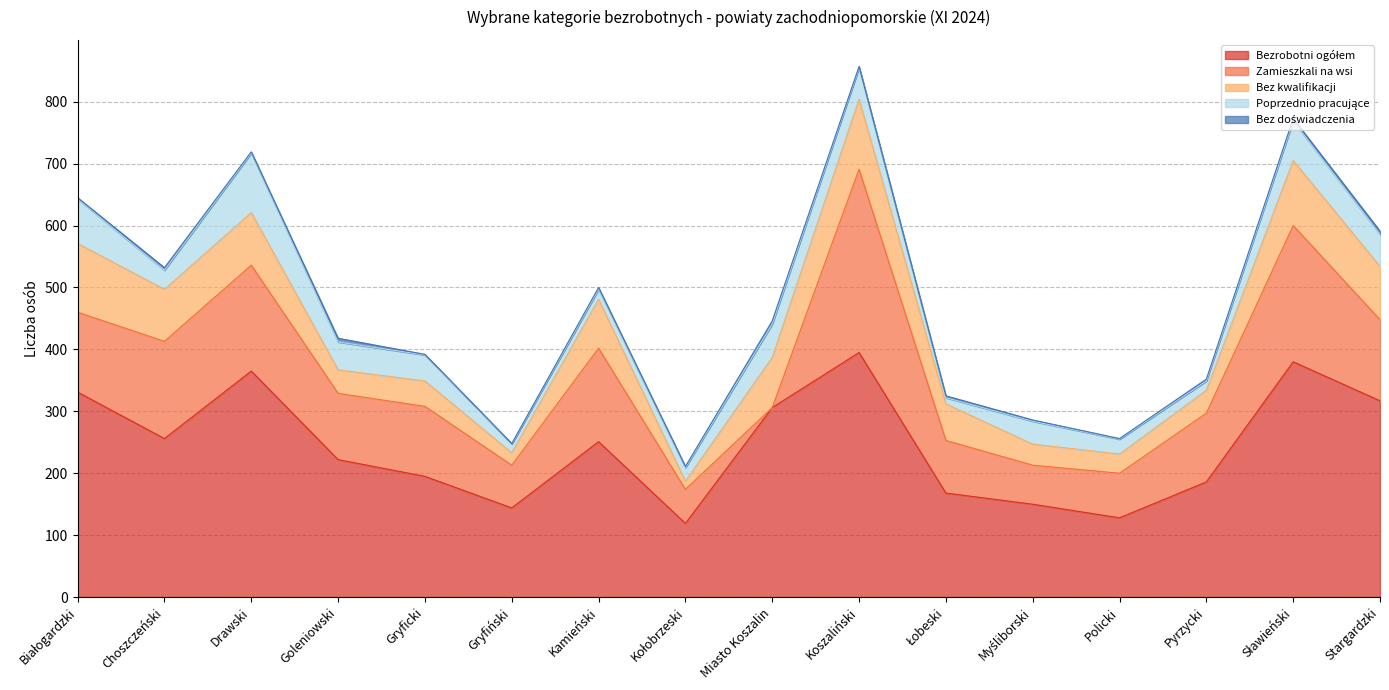

Where is the first local minimum for Poprzednio pracujące?

Choszczeński